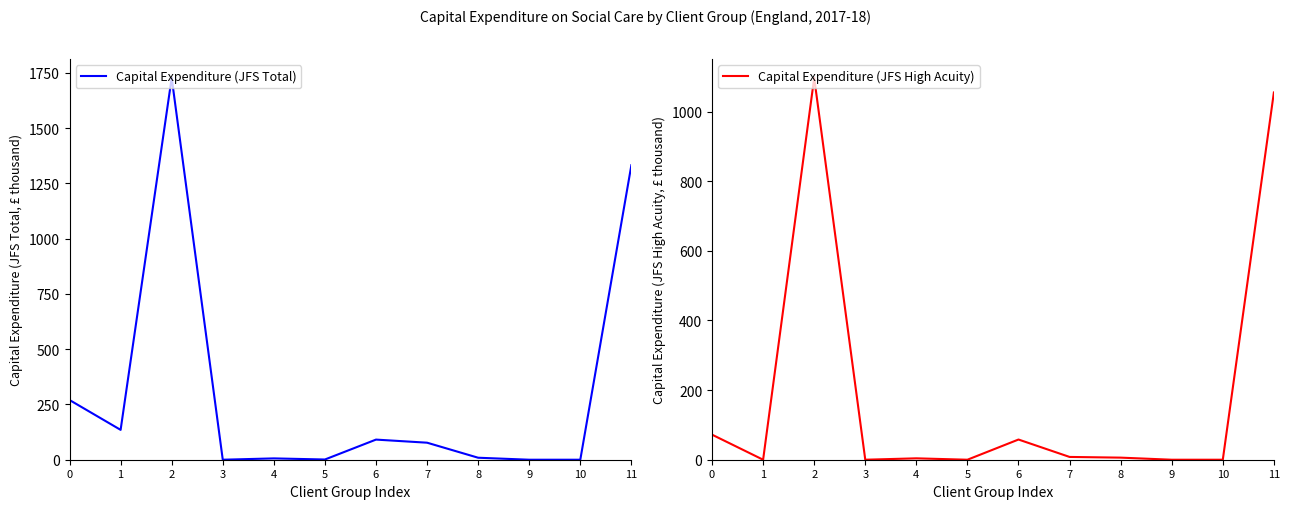

Is this an area chart (filled region under the line)?

No